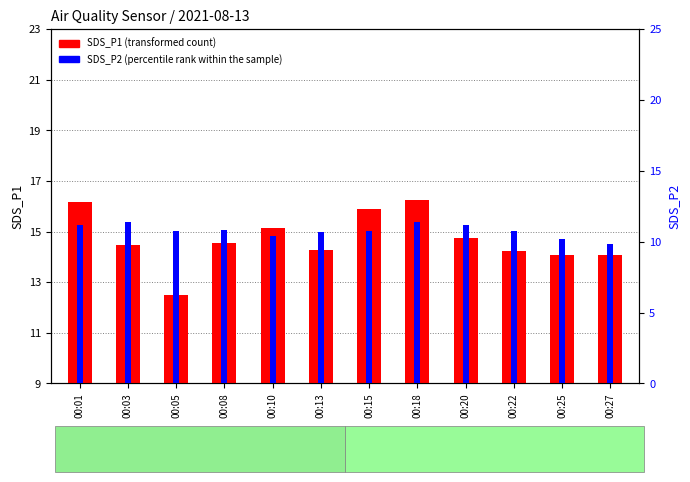

What is the value of the SDS_P2 (percentile rank within the sample) bar at the 4th from the left?

10.8